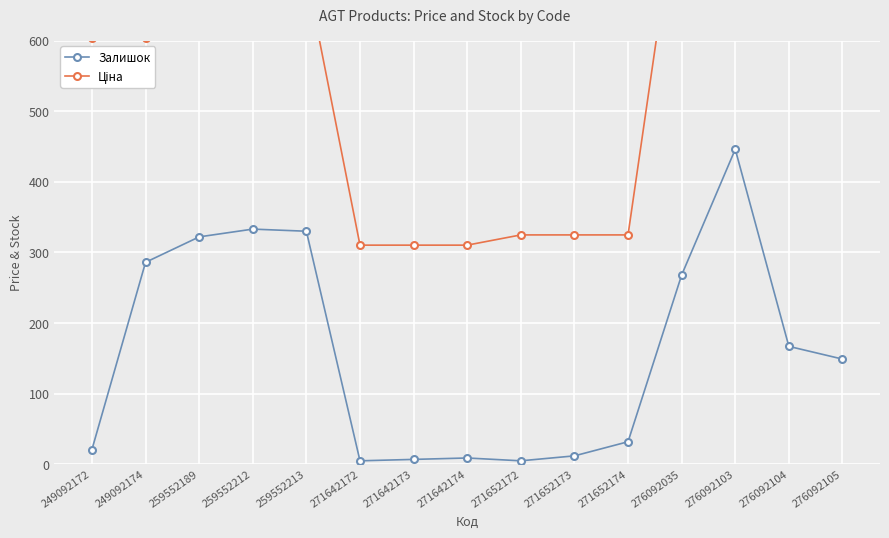

Where does the Залишок series first go above 149?

249092174